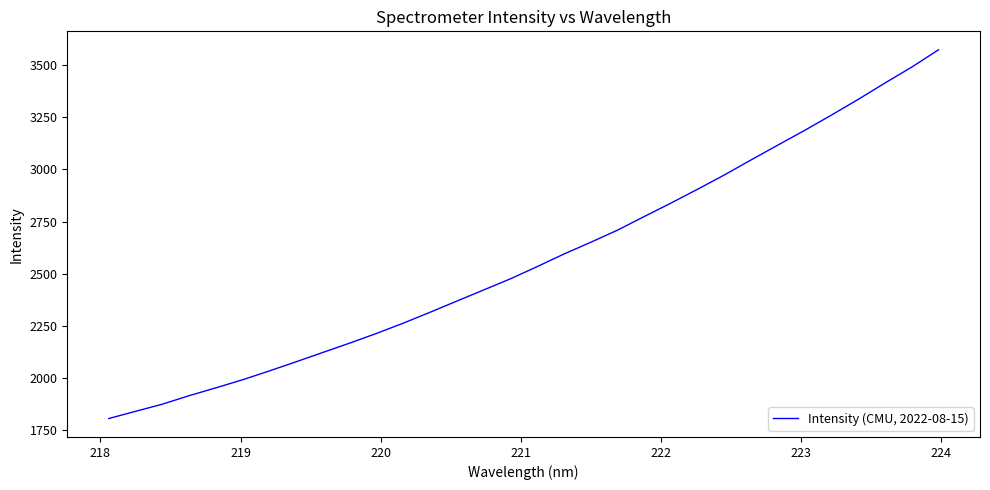

What is the greatest value displayed?

3572.8